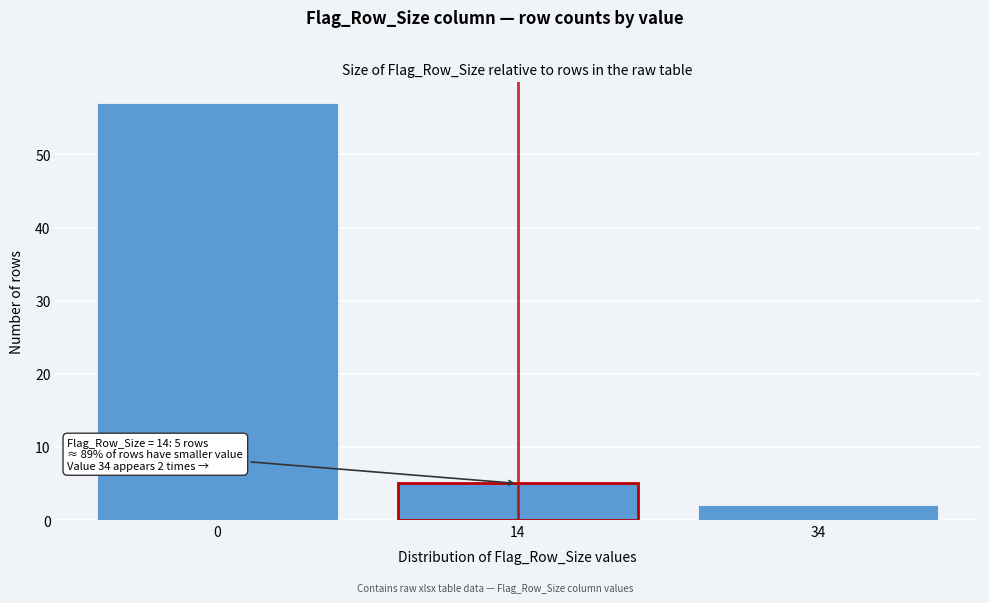

Reading left to right, list all the values displayed in this chart.

0=57	14=5	34=2